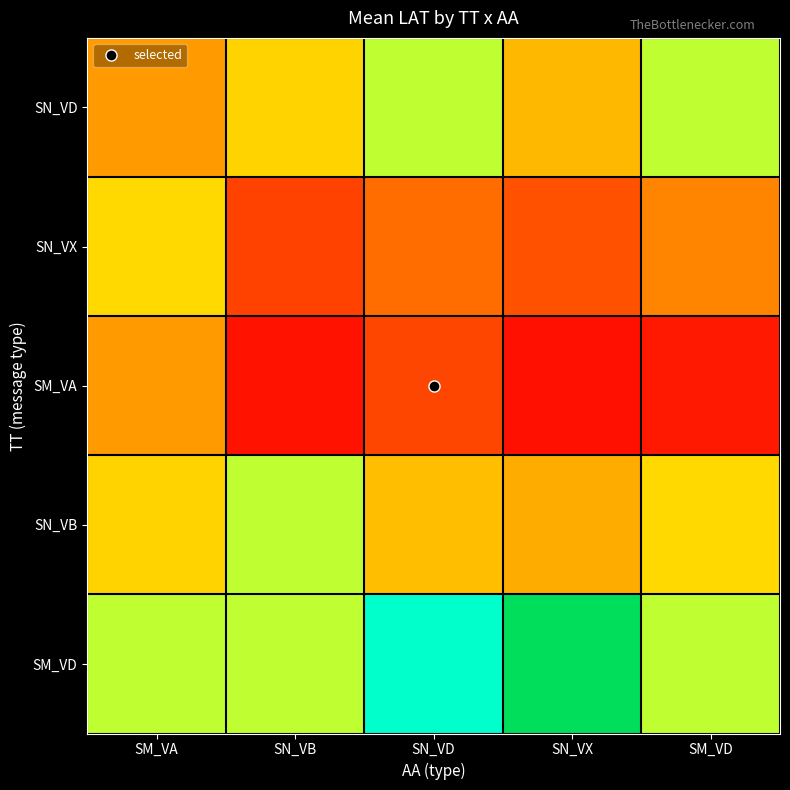

Reading left to right, transcribe all the data shown in this chart.

SN_VD: SM_VA=24.1	SN_VB=28.9	SN_VD=34.8	SN_VX=26.6	SM_VD=34.8
SN_VX: SM_VA=29.3	SN_VB=12.8	SN_VD=20.3	SN_VX=15.7	SM_VD=22.2
SM_VA: SM_VA=24.1	SN_VB=3.7	SN_VD=13.6	SN_VX=3.3	SM_VD=5.0
SN_VB: SM_VA=28.9	SN_VB=34.8	SN_VD=27.0	SN_VX=25.6	SM_VD=29.2
SM_VD: SM_VA=34.8	SN_VB=34.8	SN_VD=42.2	SN_VX=60.3	SM_VD=34.8